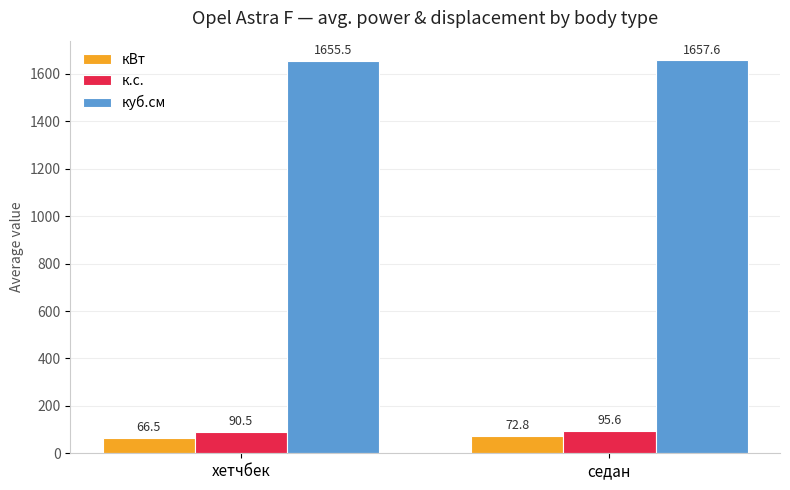

What is the difference between the highest and lowest values at седан?

1584.8